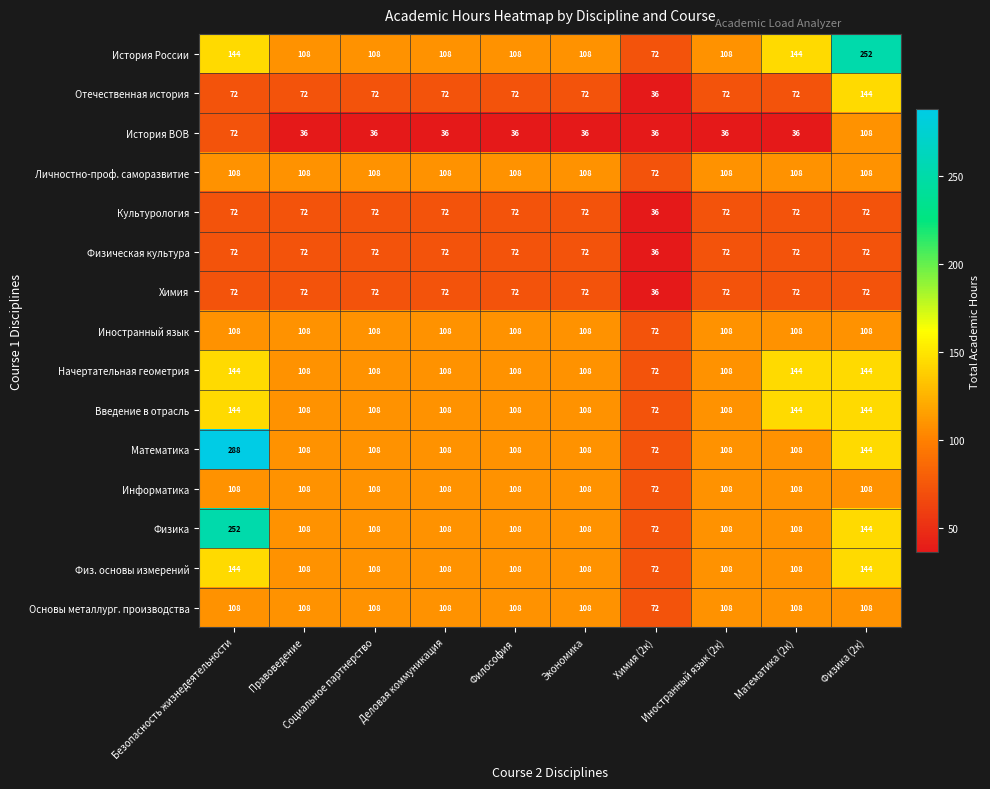

What is the average value of the Физ. основы измерений series?

112